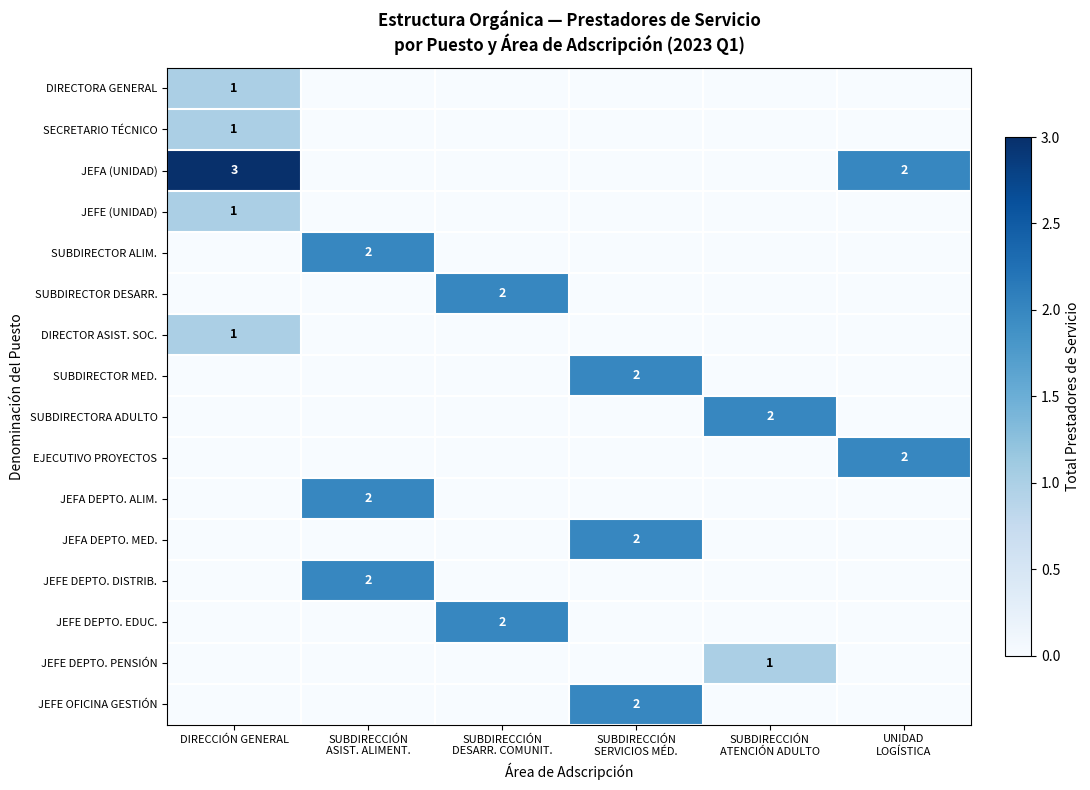

What is the total value across all series at SUBDIRECCIÓN
ASIST. ALIMENT.?

6